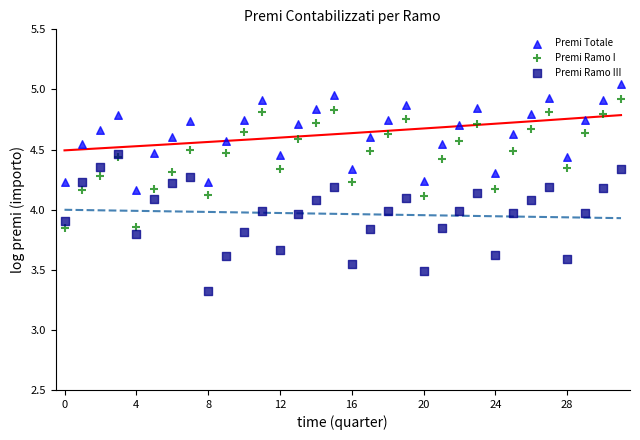

In the Premi Ramo III series, what Y value is closest to 3?

3.3